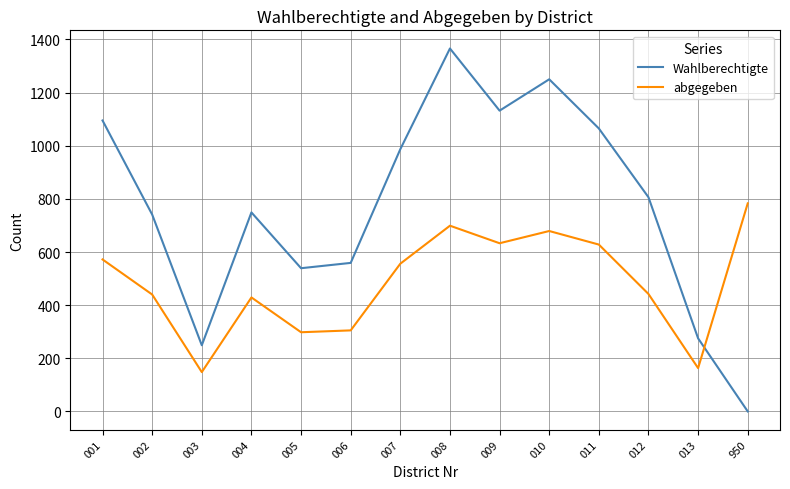

Which series changed the most between 003 and 011?

Wahlberechtigte